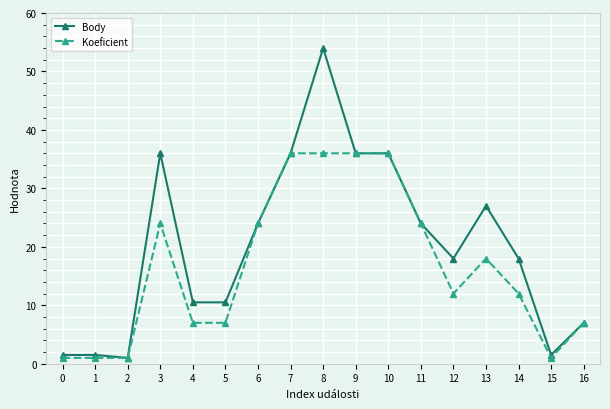

What is the difference between the Koeficient values at 12 and 13?

6.0